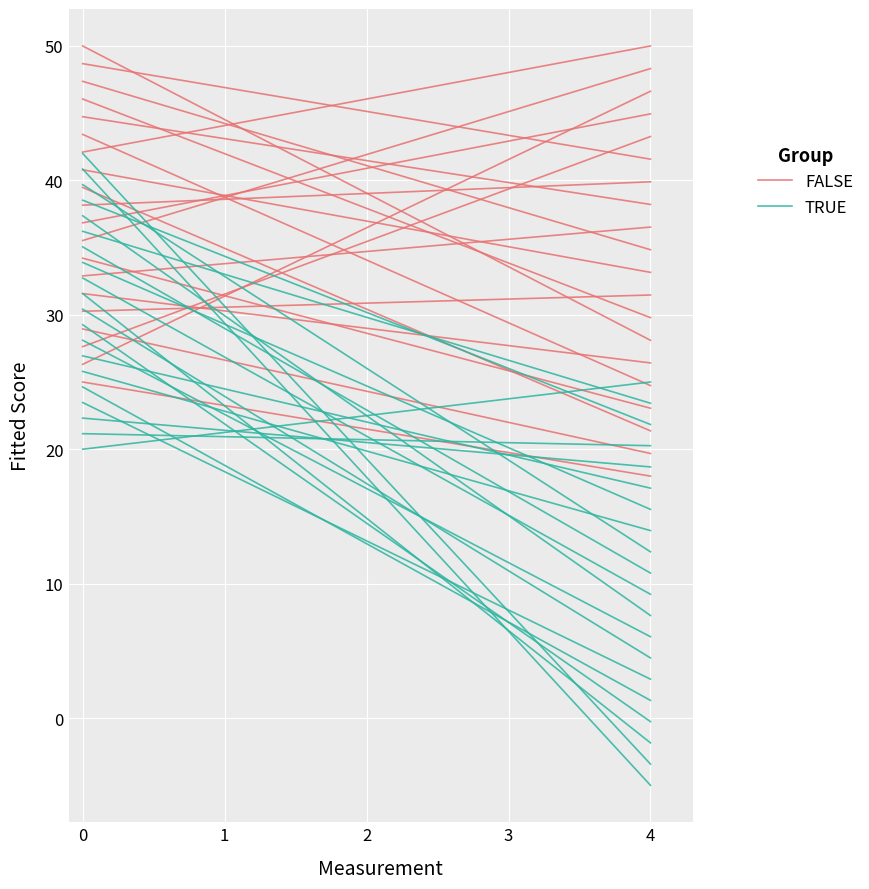

Which series has the largest range (max minus min)?

FALSE